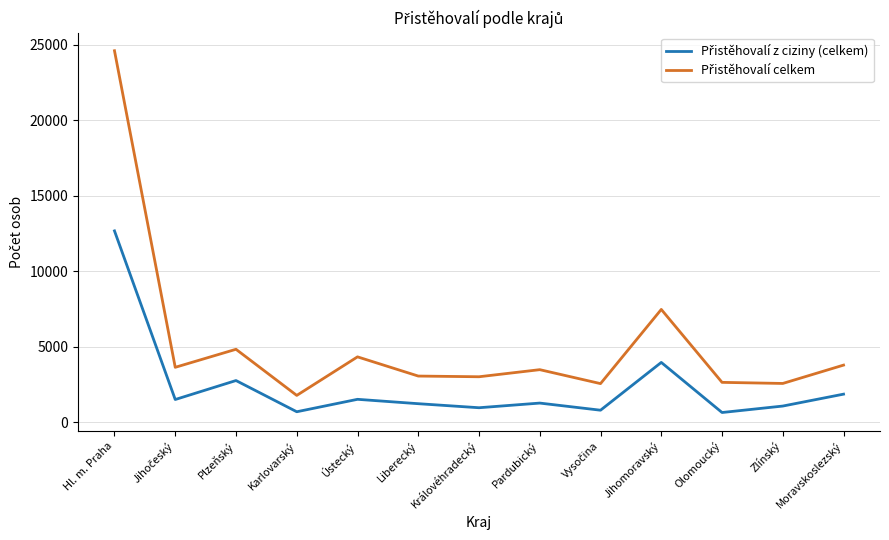

What is the maximum value shown in the chart?

24602